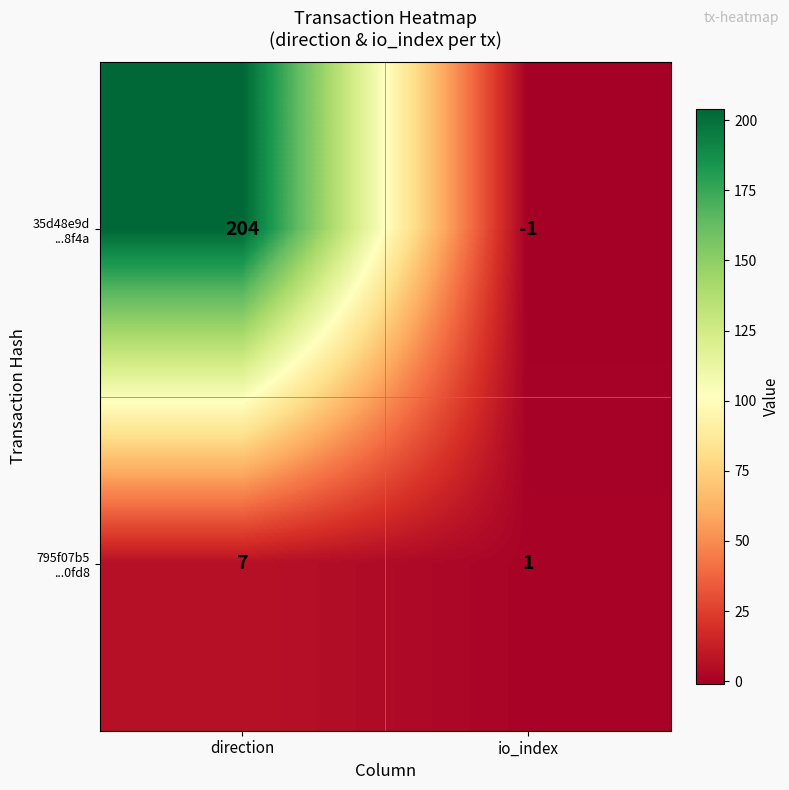

At which category does the chart reach its minimum across all series?

io_index